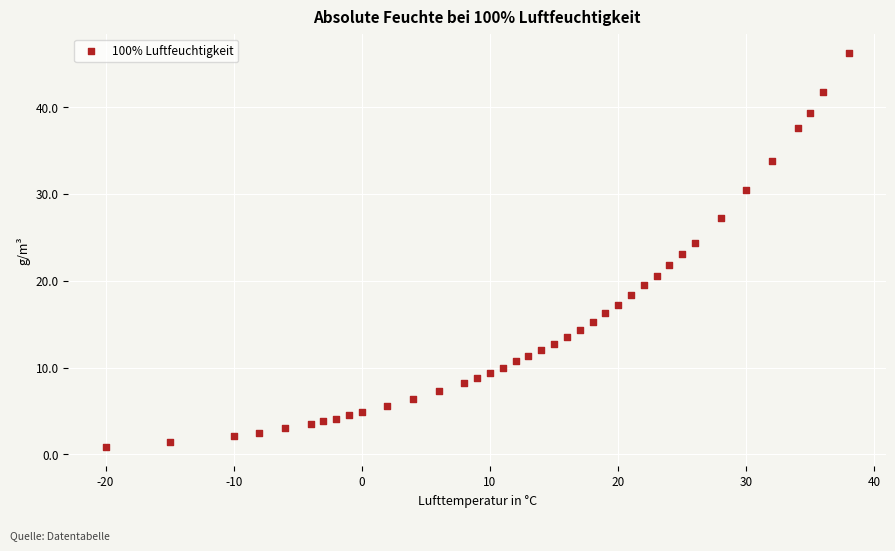

What is the range of Y values (max minus min)?

45.3